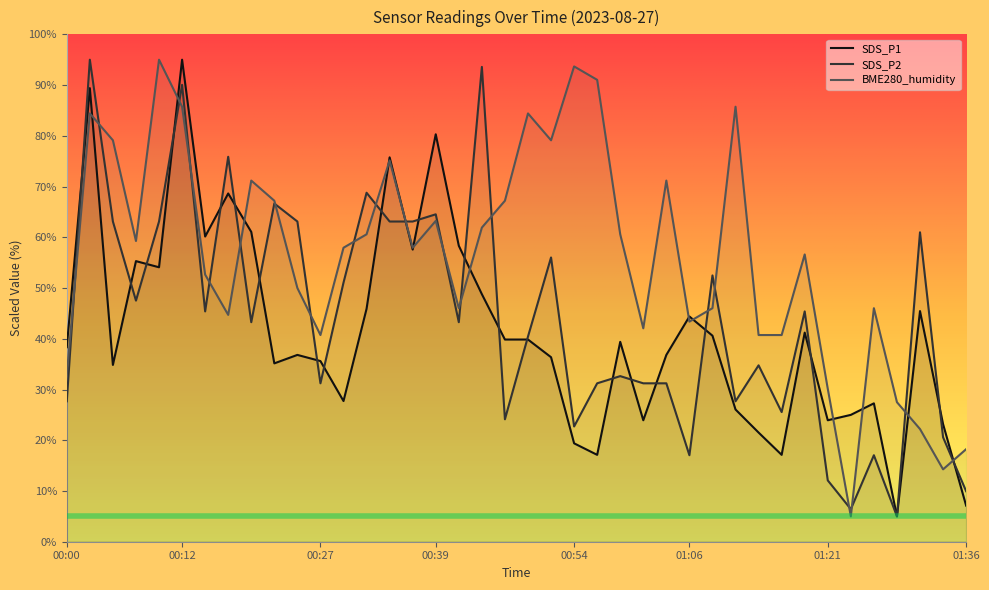

What is the total value across all series at 00:46?

131.2